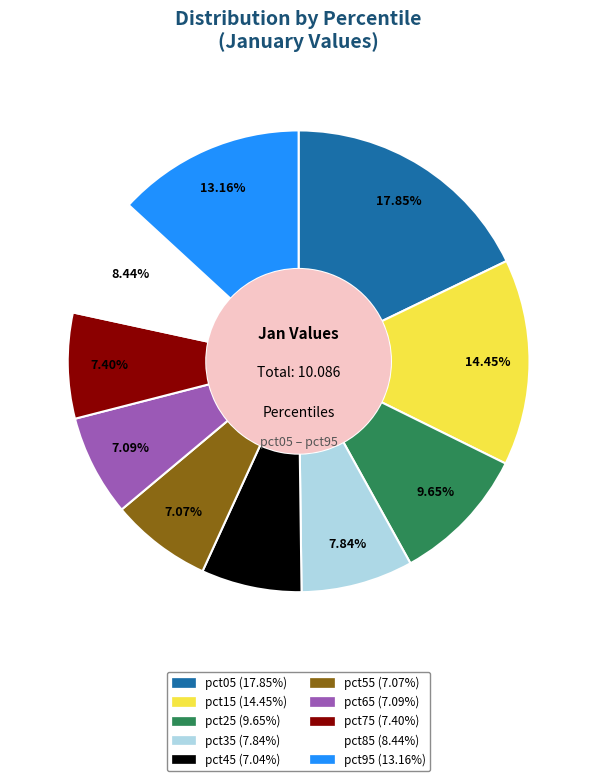

How many slices are in this pie chart?

10